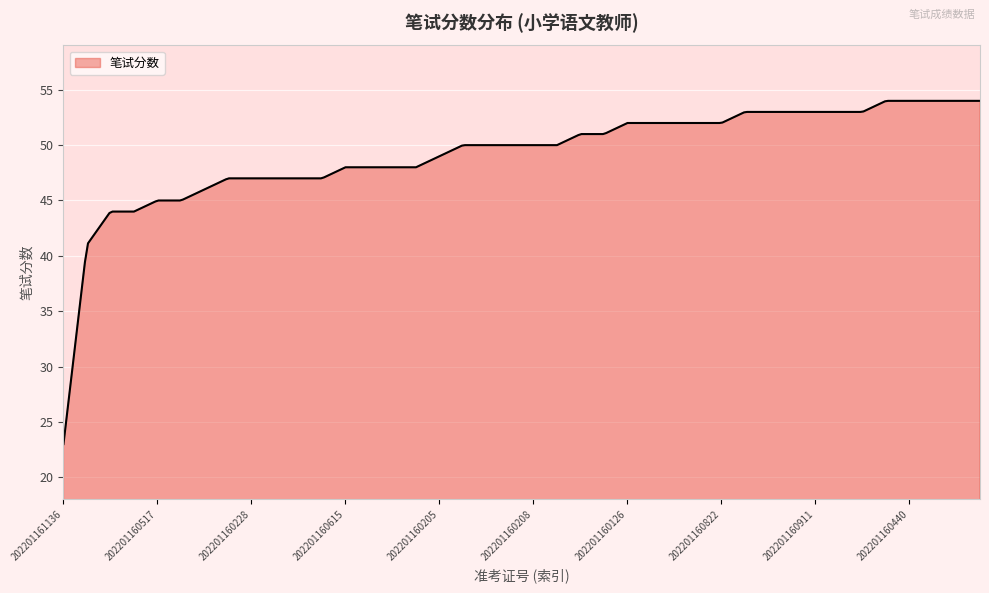

What is the minimum value shown in the chart?

23.0